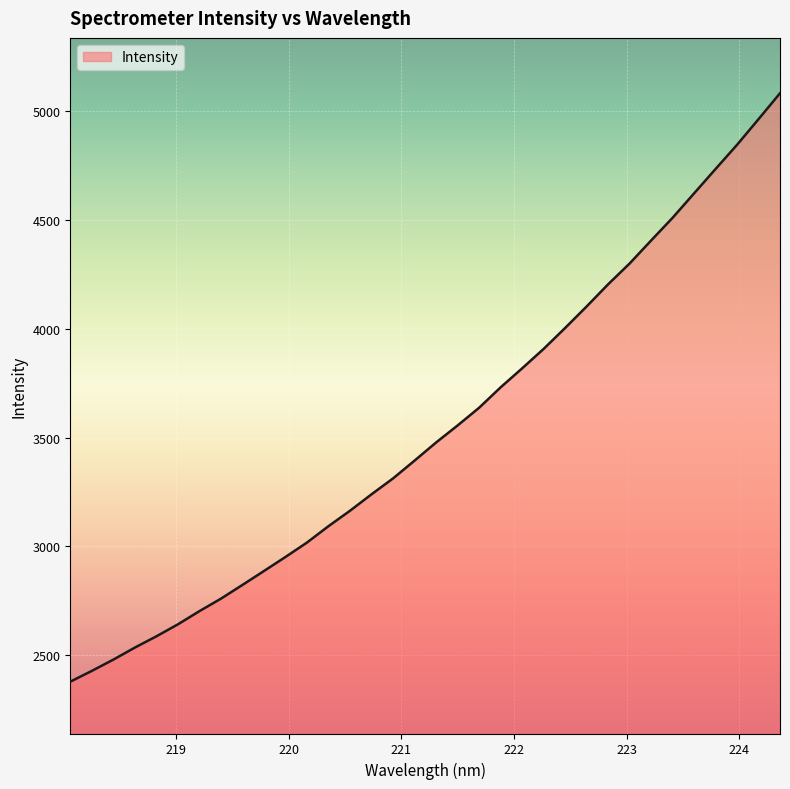

What is the greatest value displayed?

5081.0